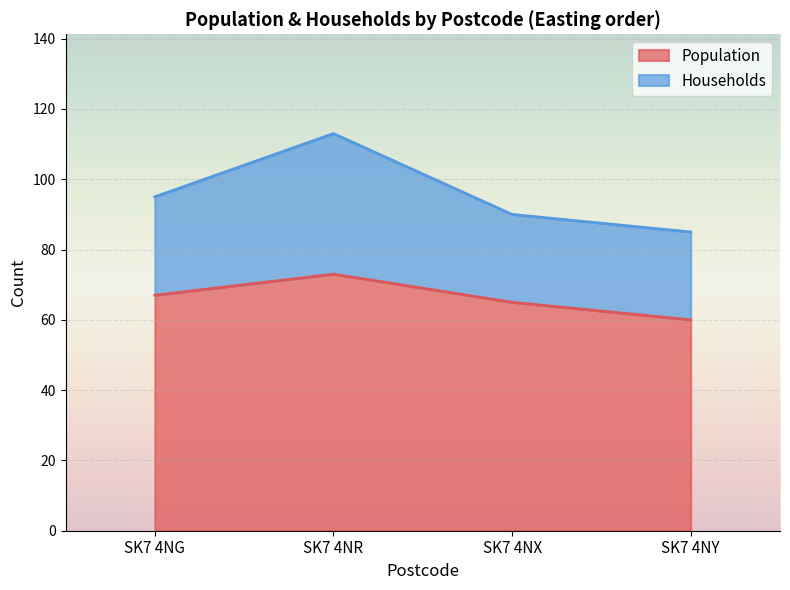

At which label does Population first exceed 67?

SK7 4NR